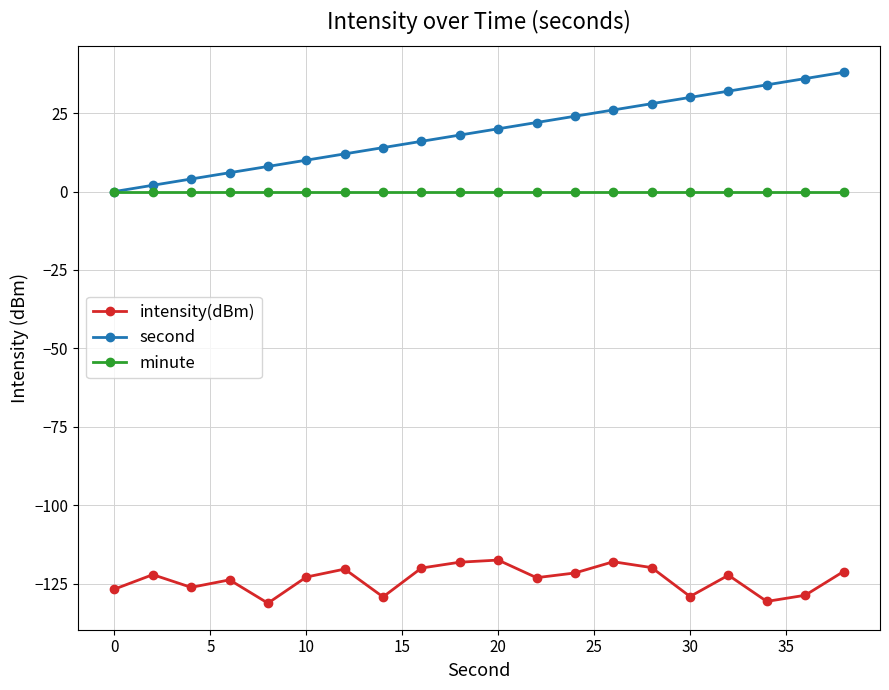

What is the maximum value shown in the chart?

38.0